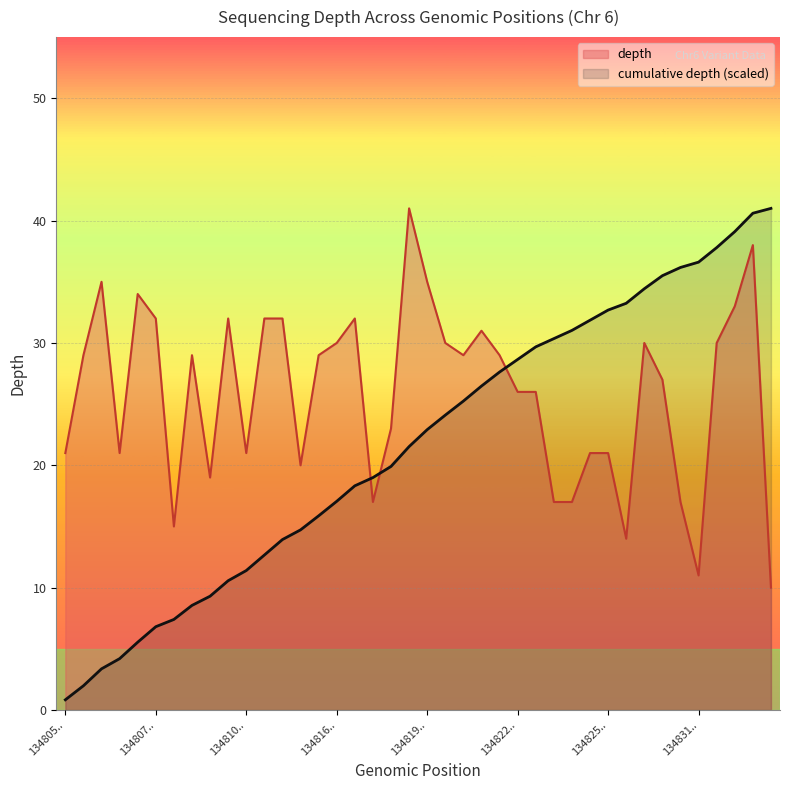

The value at 134832202 is 21. True or false?

False